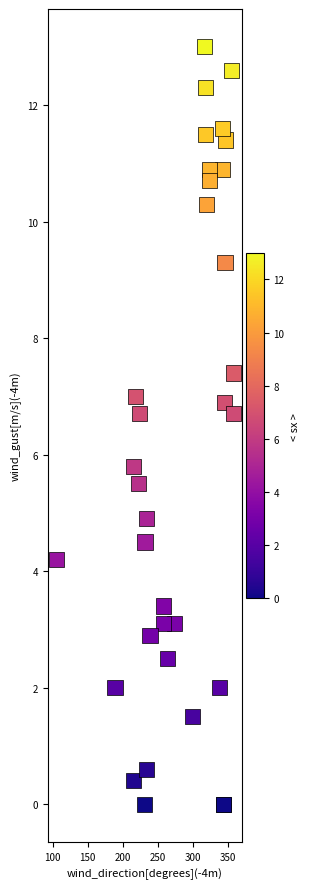

What Y value in the scatter plot is closest to 6?

5.8